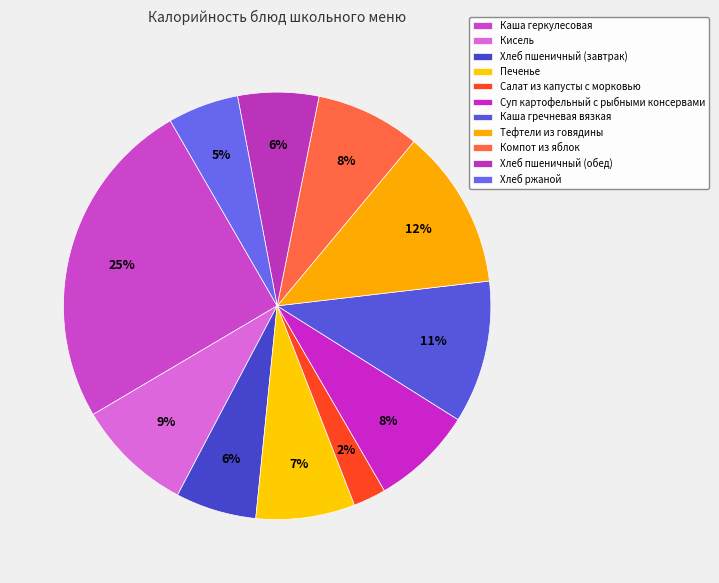

Which slice is the smallest?

Салат из капусты с морковью